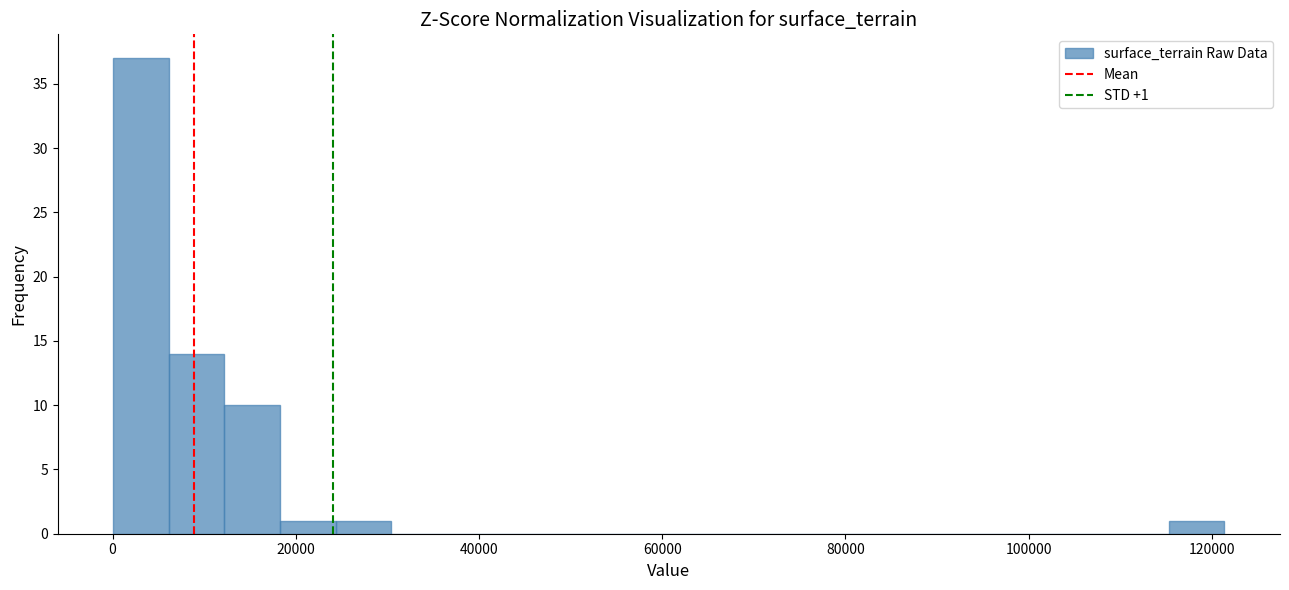

Around what value on the x-axis is the tallest bar? Give the approximate position of its centre, as read against the axis.

4000